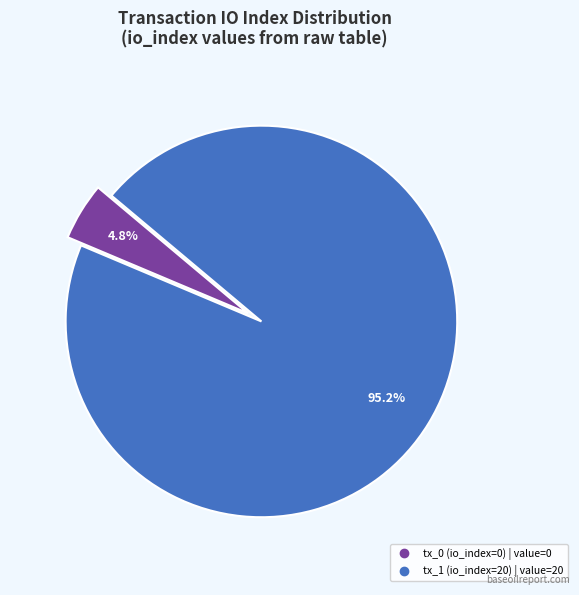

Count the number of slices in the pie.

2